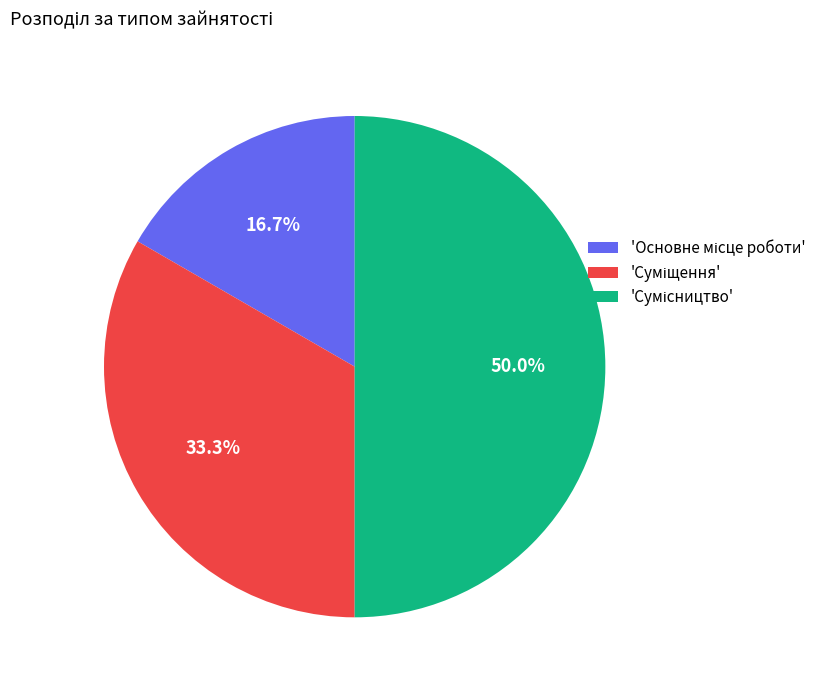

How many segments does this pie chart have?

3